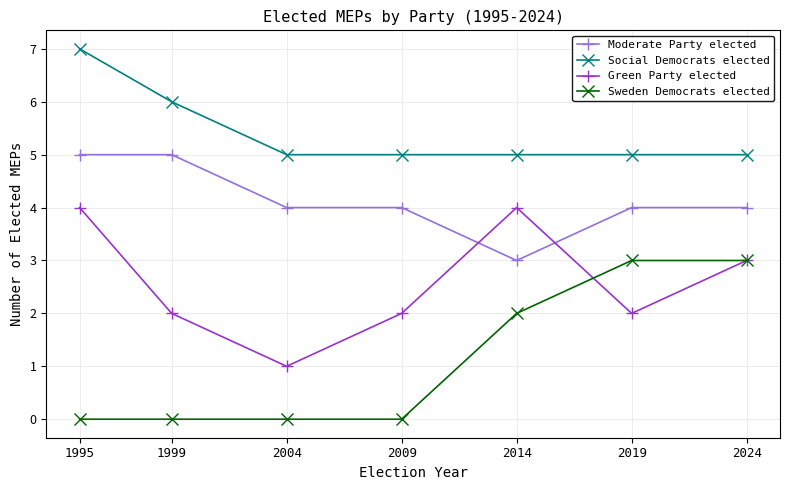

True or false: Social Democrats elected and Moderate Party elected intersect in this chart.

False